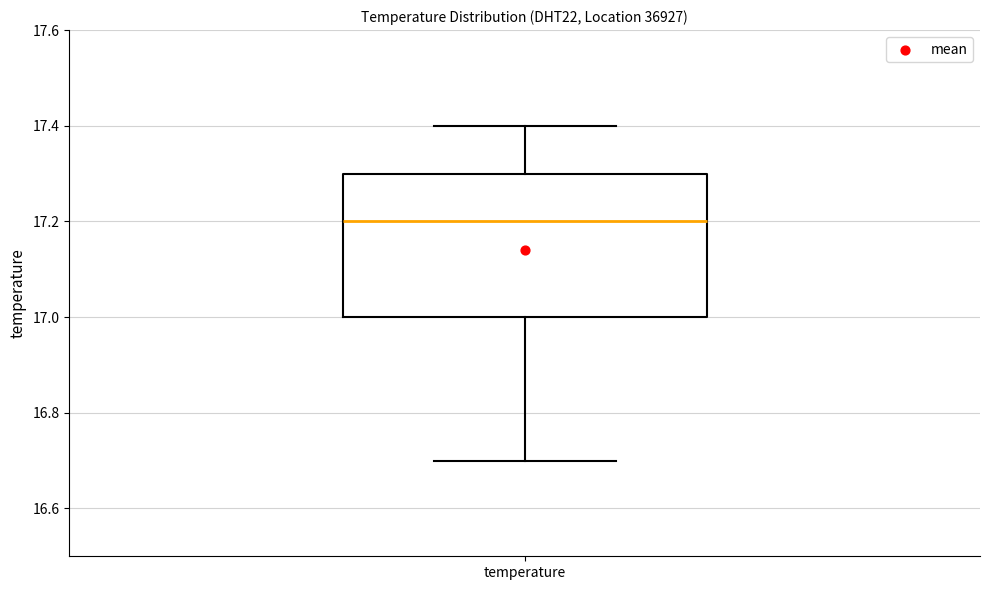

Read this box plot against the y-axis: the position of the median line, the range covered by the box, and the ends of both whiskers. The values are not printed on the chart, so give them approximately, as read against the axis.

median 17.2, box 17.0 to 17.3, whiskers 16.7 to 17.4